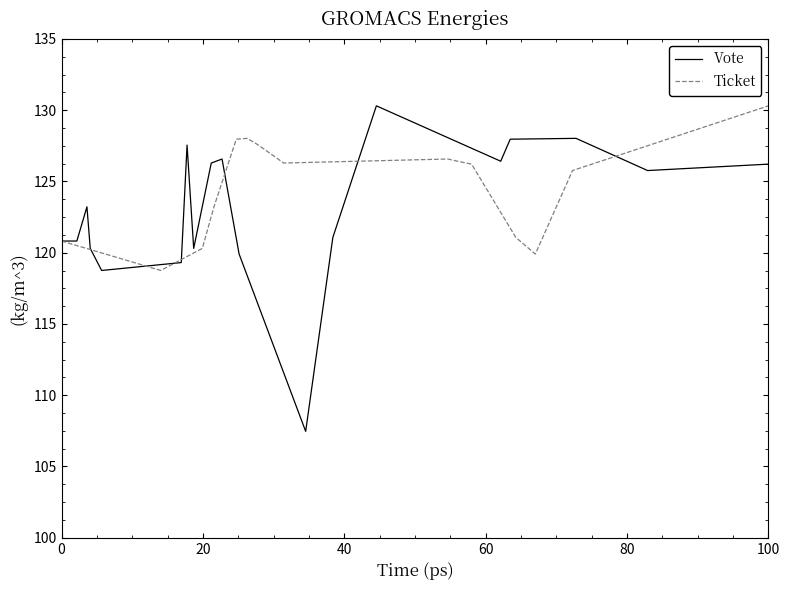

What is the highest value of the Vote series?

130.3